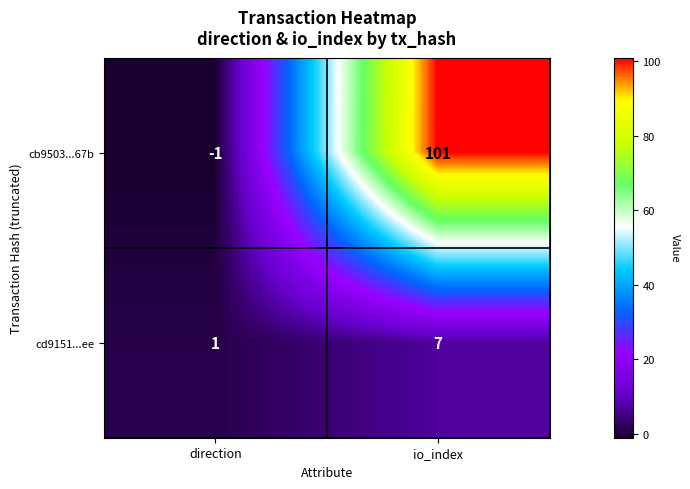

Reading left to right, what are all the values shown in this chart?

cb9503...67b: -1	101
cd9151...ee: 1	7